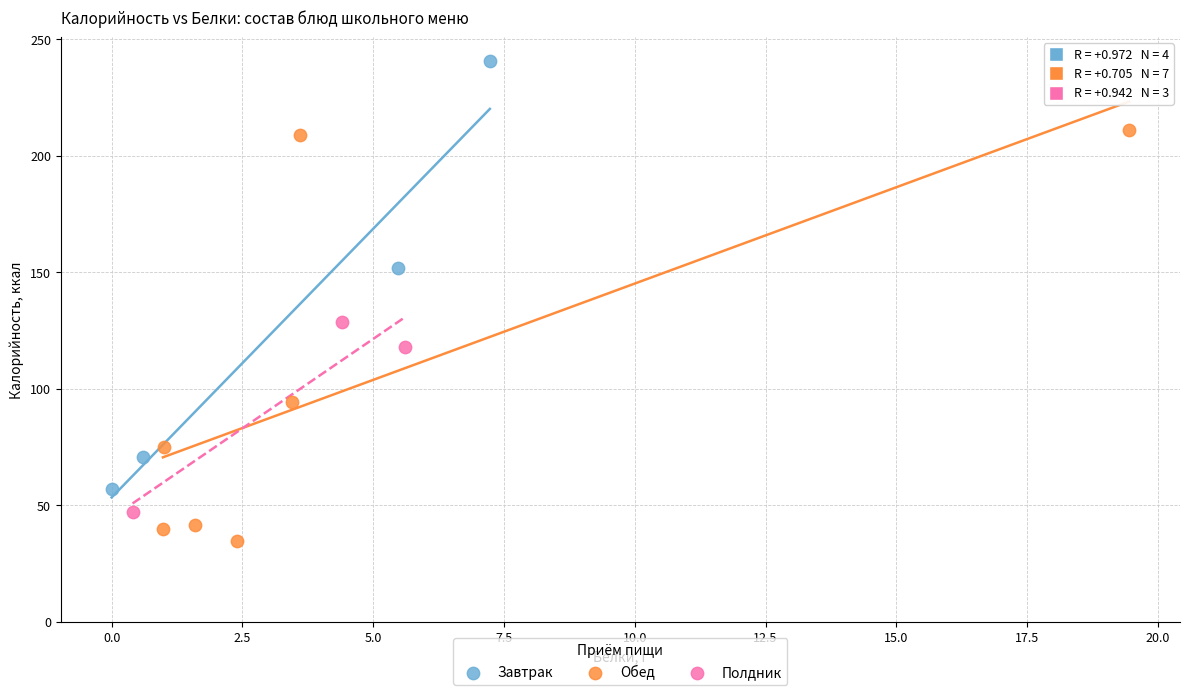

What are all the series names shown in the legend?

Завтрак, Обед, Полдник